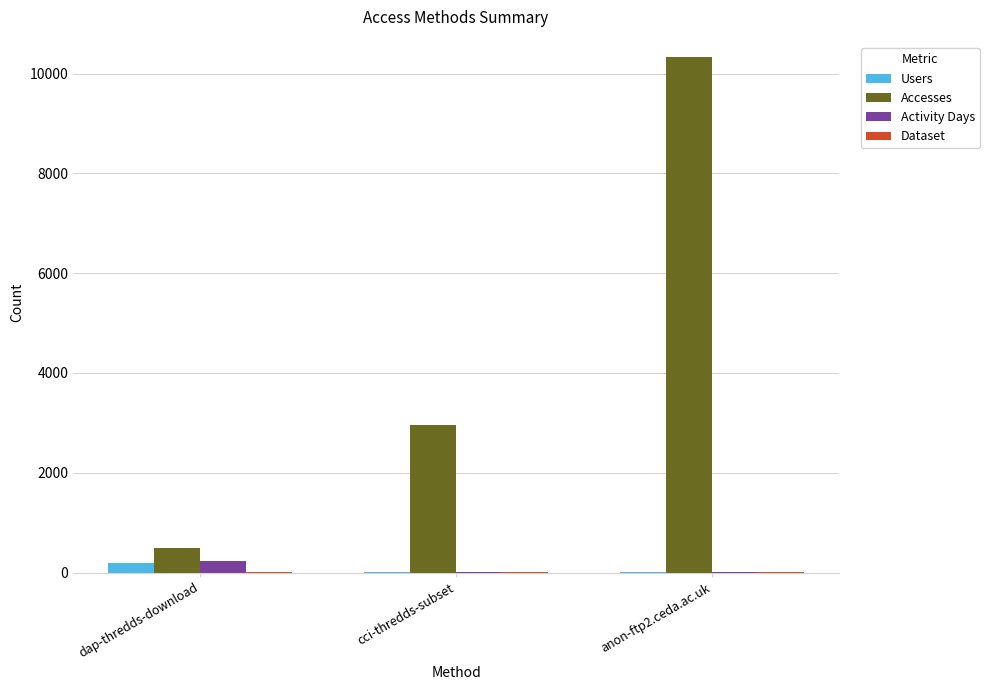

Which series changed the most between dap-thredds-download and cci-thredds-subset?

Accesses